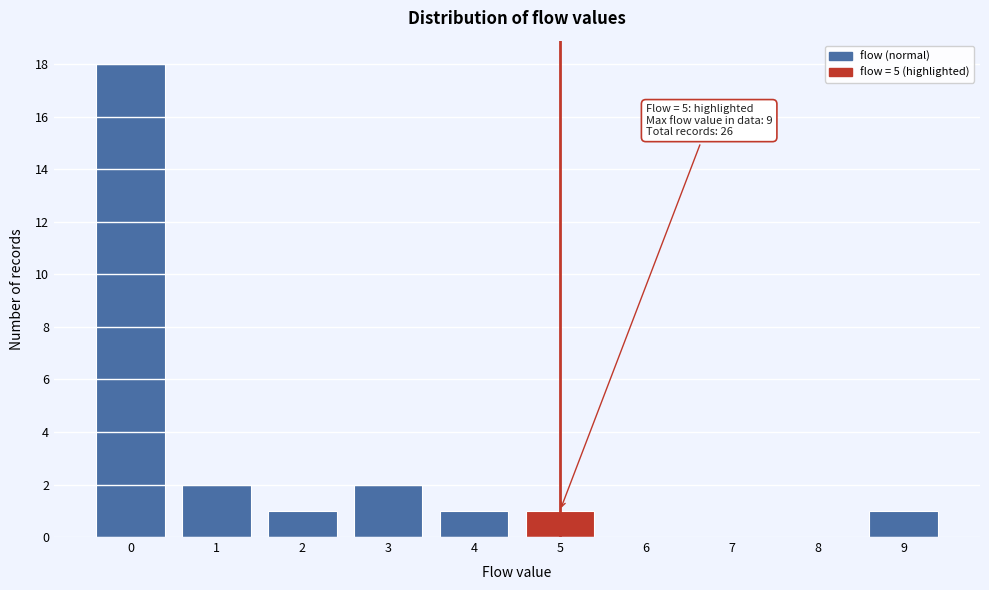

Over which range of the x-axis is the bar tallest?

-0.5 to 0.5